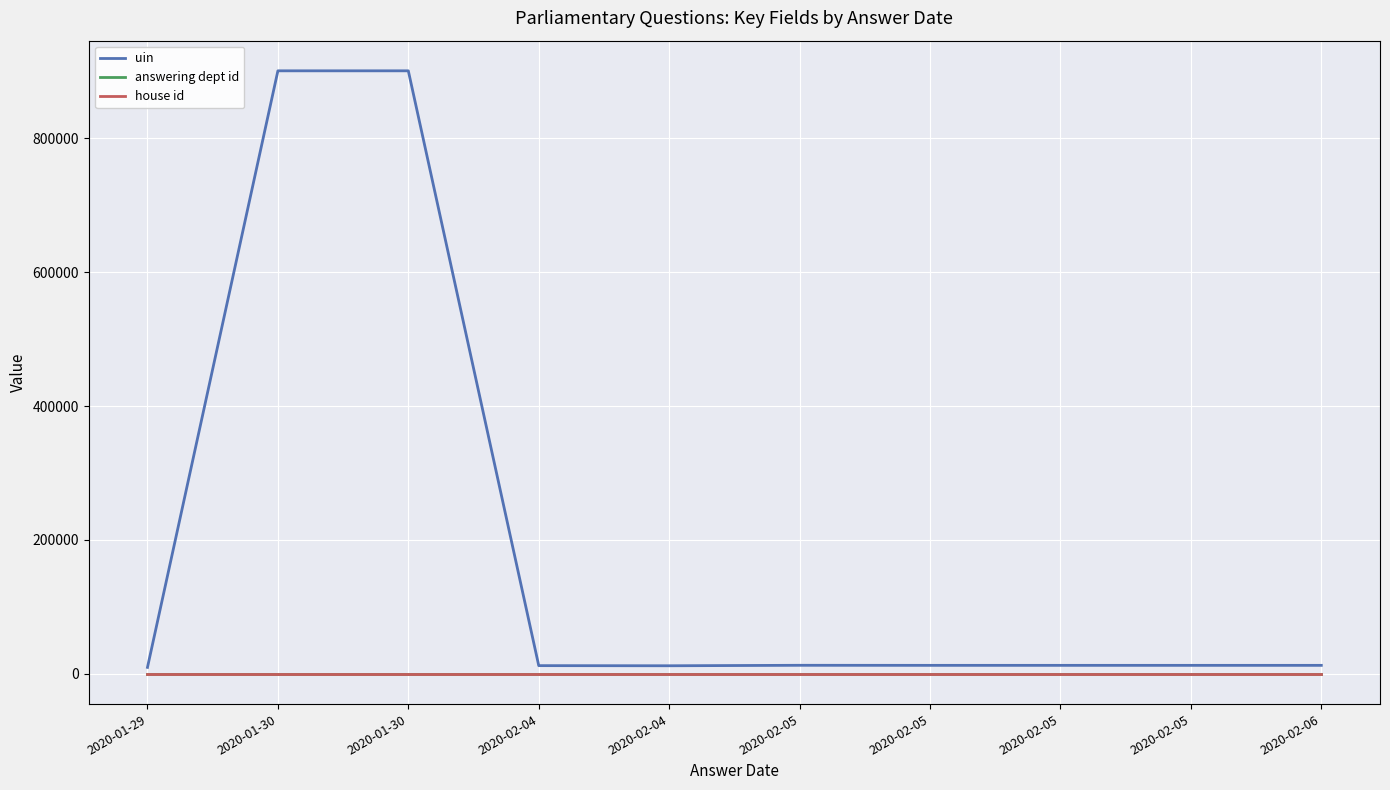

Does the chart have visible grid lines?

Yes